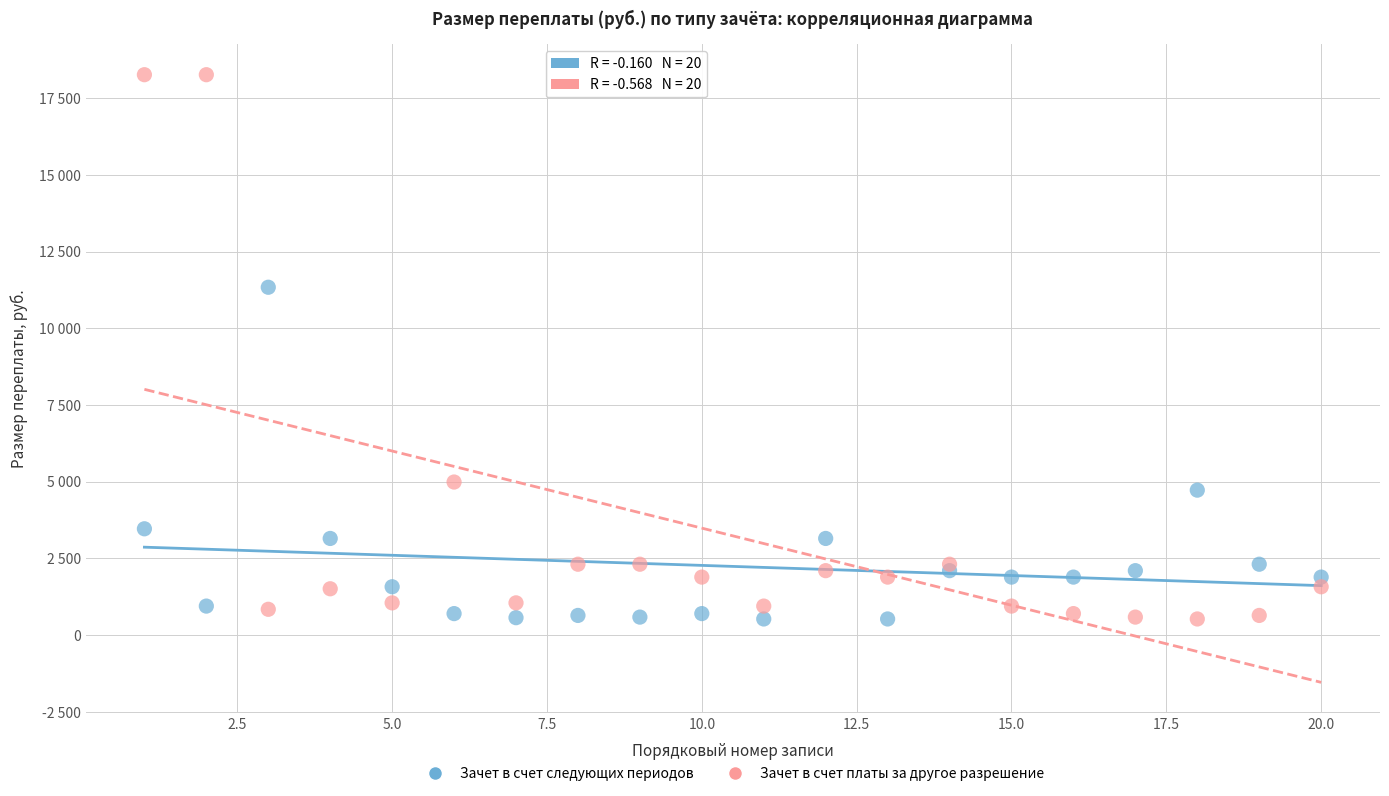

What are all the series names shown in the legend?

Зачет в счет следующих периодов, Зачет в счет платы за другое разрешение